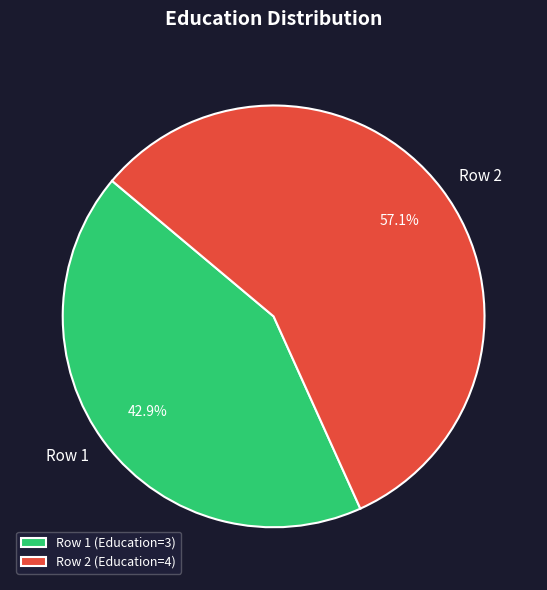

To the nearest percent, what is the average slice percentage?

50%